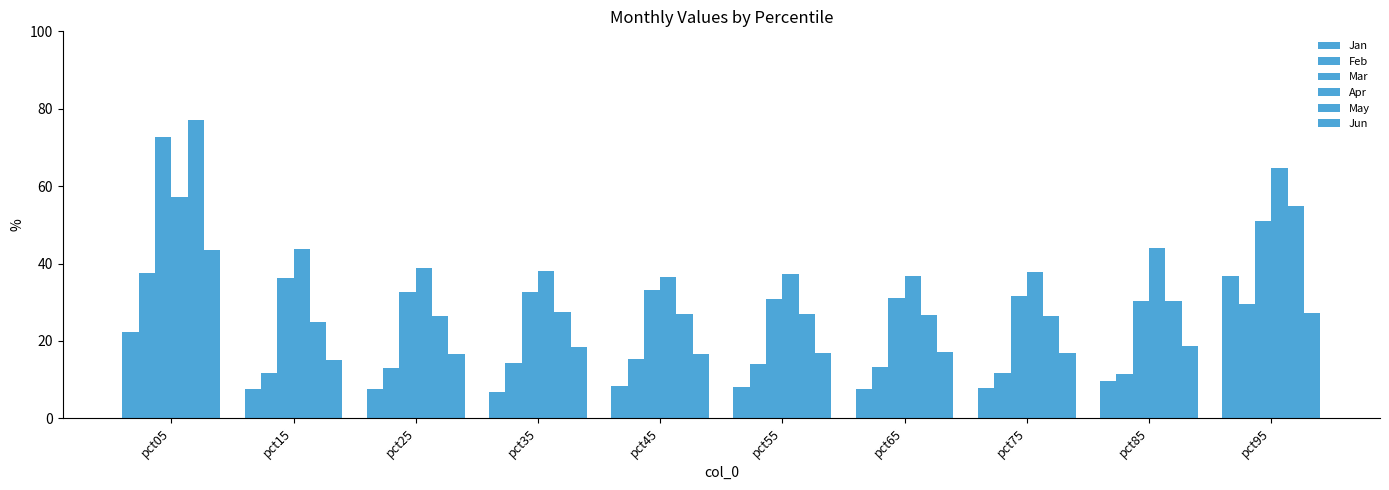

Which series has the largest total across all categories?

Apr